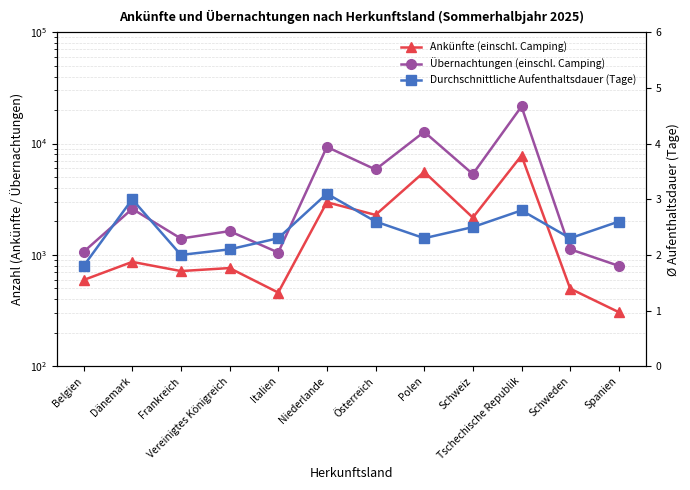

Reading left to right, what are all the values shown in this chart?

Ankünfte (einschl. Camping): 595.0	866.0	716.0	762.0	459.0	2973.0	2287.0	5562.0	2164.0	7801.0	498.0	306.0
Übernachtungen (einschl. Camping): 1065.0	2593.0	1403.0	1636.0	1050.0	9333.0	5851.0	12746.0	5324.0	21539.0	1124.0	797.0
Durchschnittliche Aufenthaltsdauer (Tage): 1.8	3.0	2.0	2.1	2.3	3.1	2.6	2.3	2.5	2.8	2.3	2.6